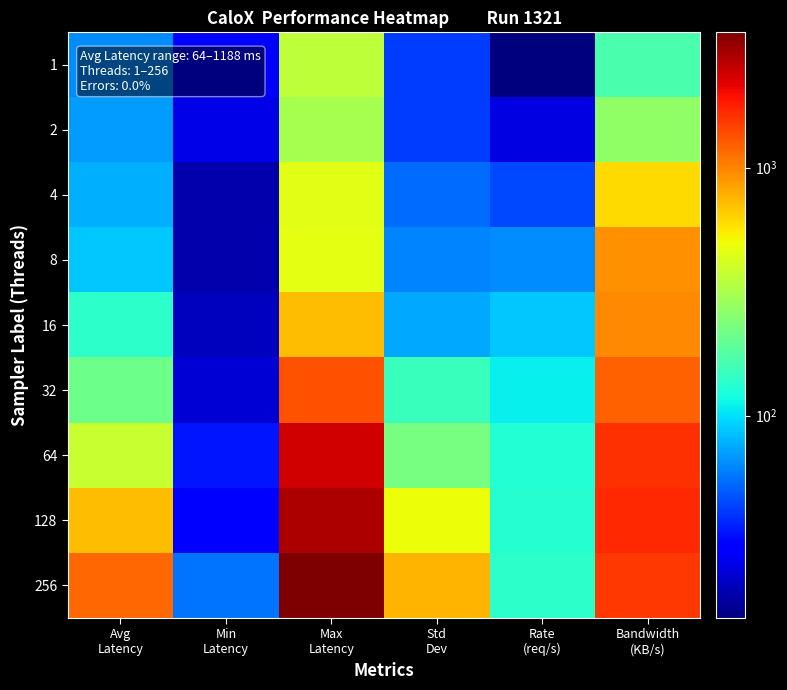

What is the maximum value shown in the chart?

3515.0